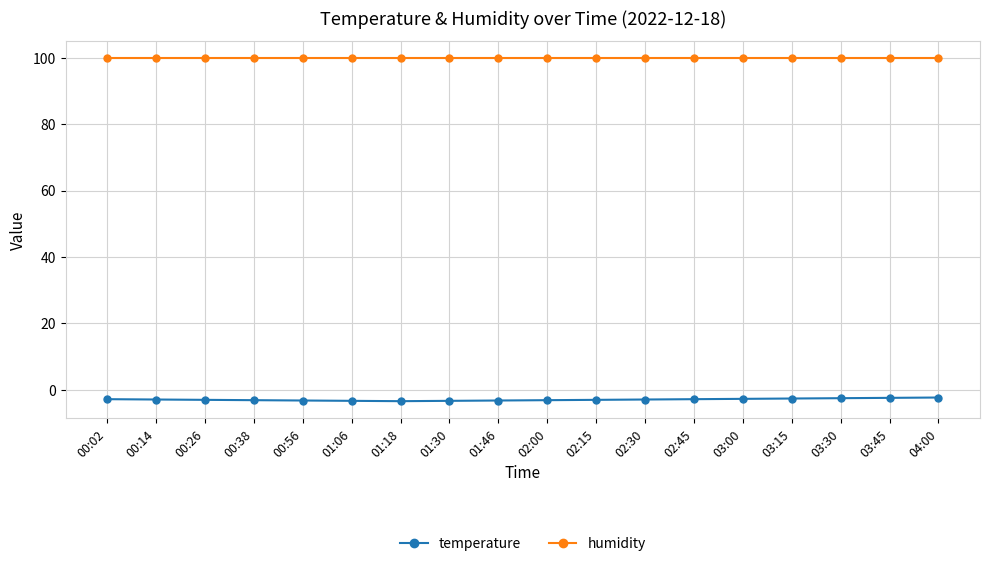

The temperature series shows -3.2 at 01:46. True or false?

True